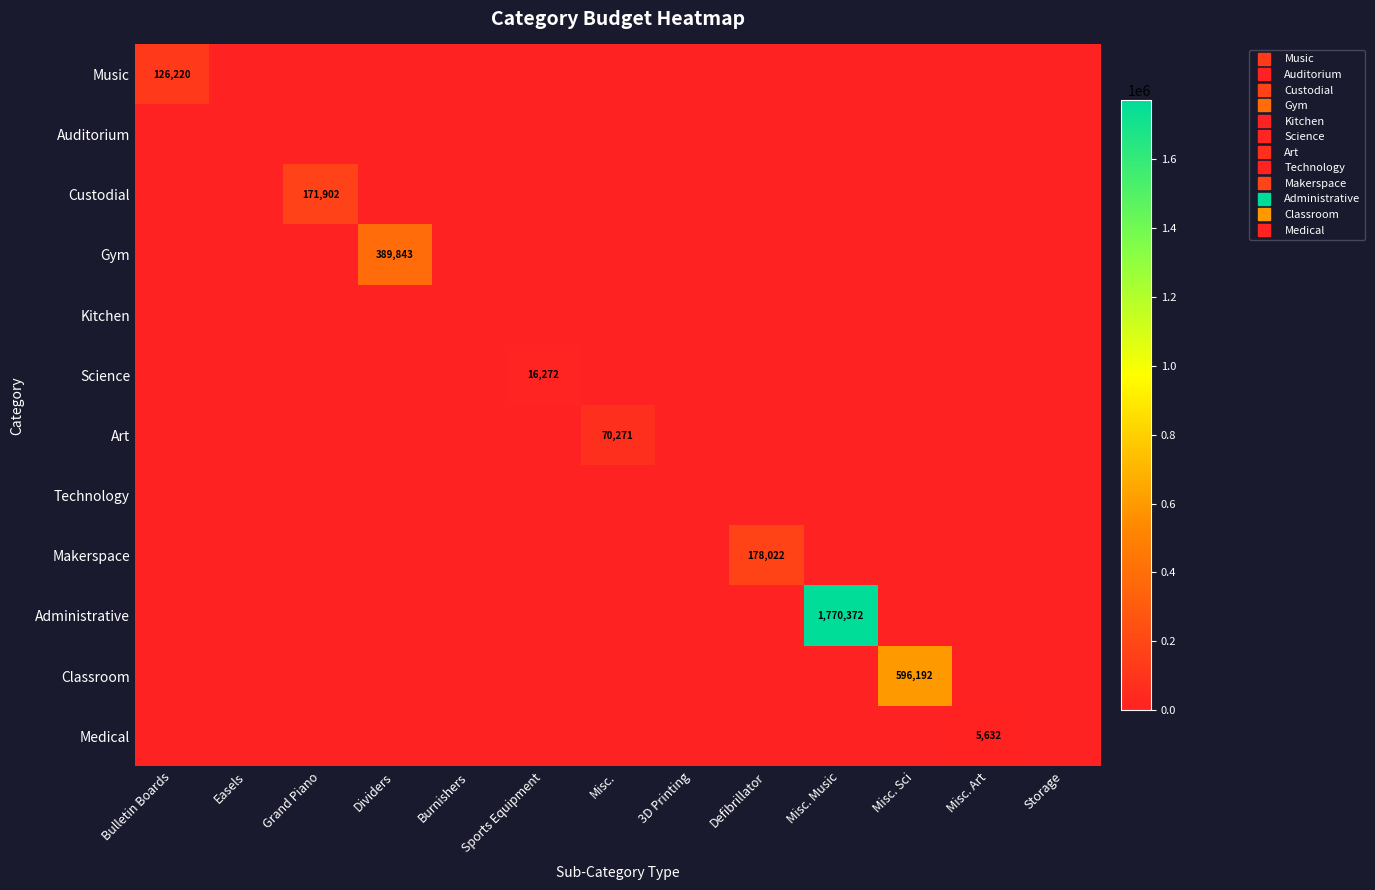

Which has a higher value, Misc. Sci or Storage?

Misc. Sci